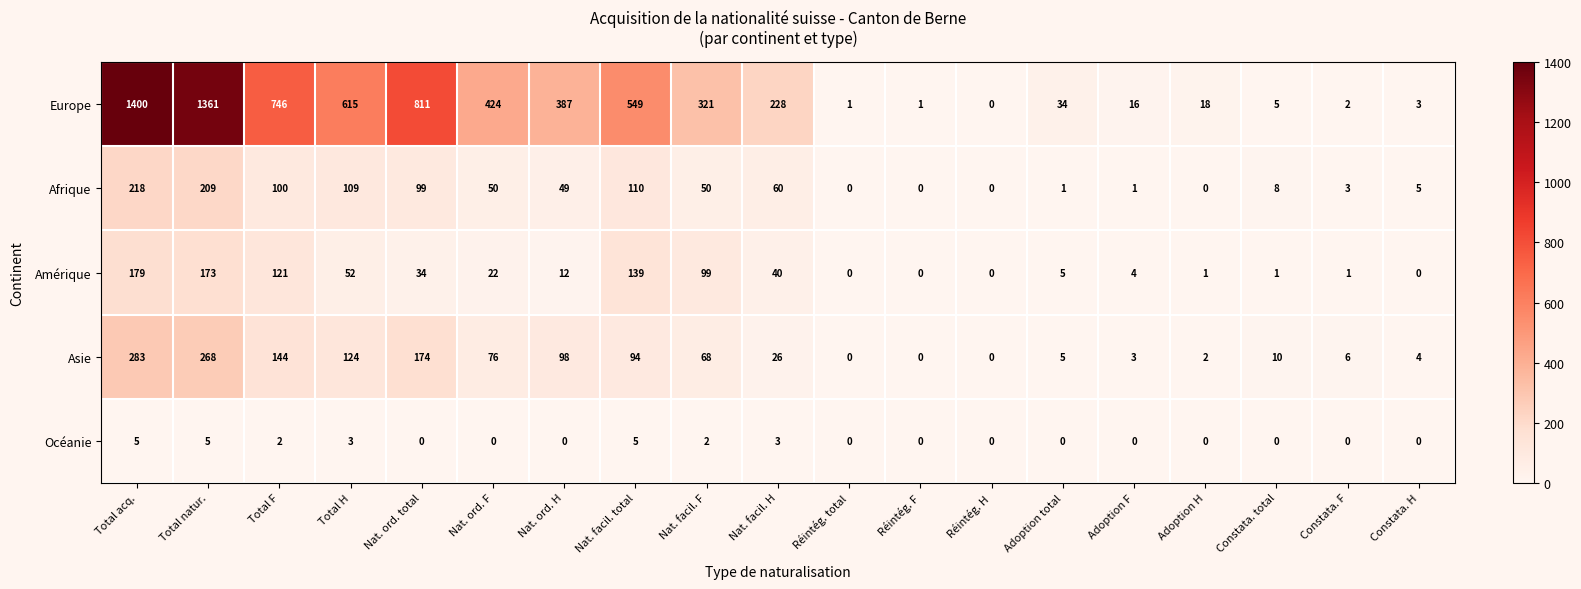

At how many categories does at least one series exceed 754?

3